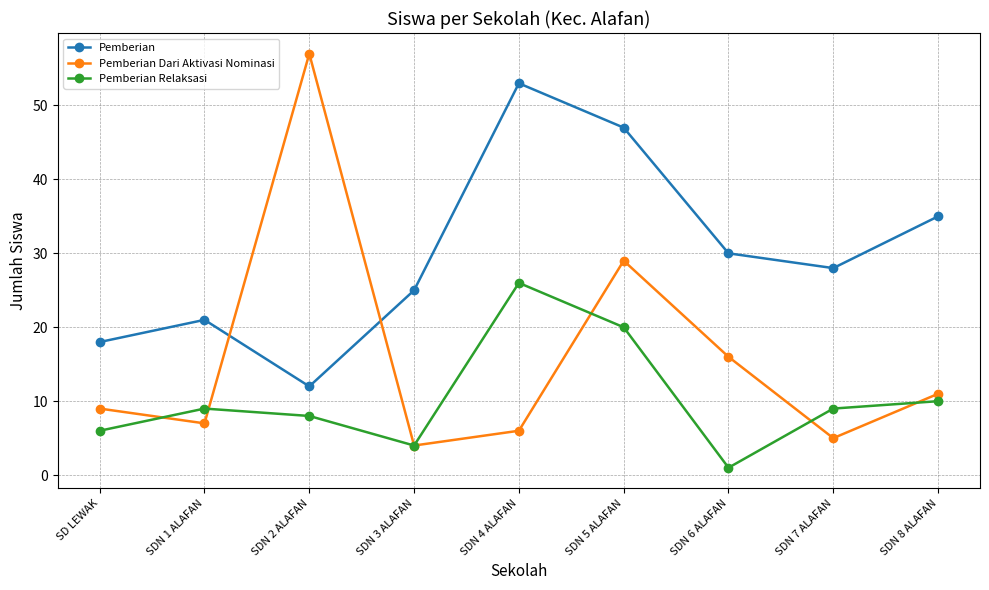

Where is the first local minimum for Pemberian Relaksasi?

SDN 3 ALAFAN